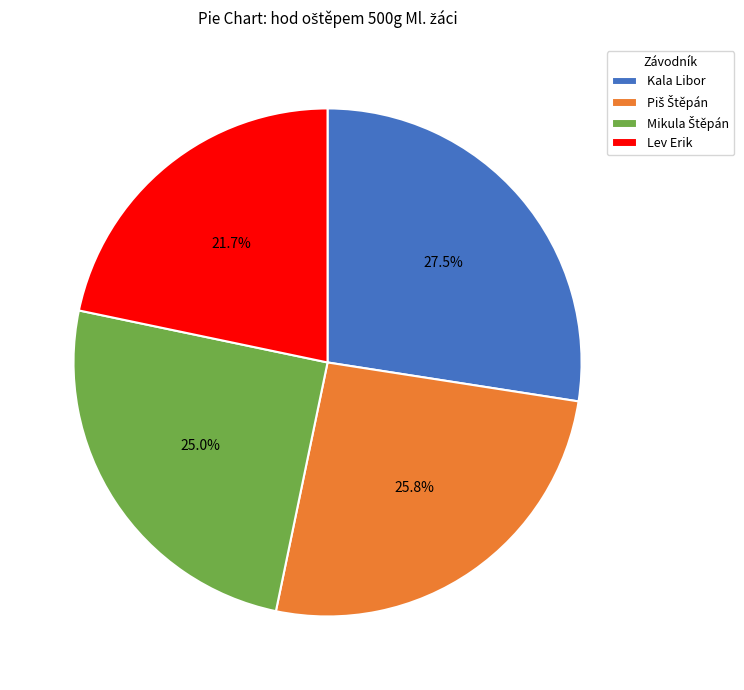

To the nearest percent, what is the average slice percentage?

25%